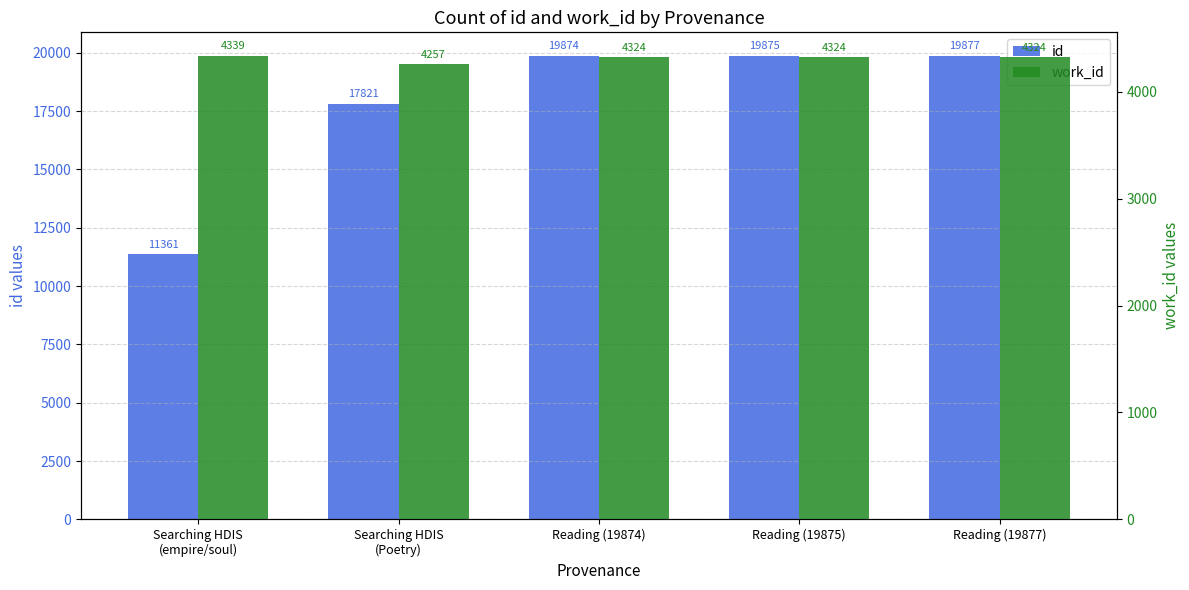

How many data points in id are above 19874?

2